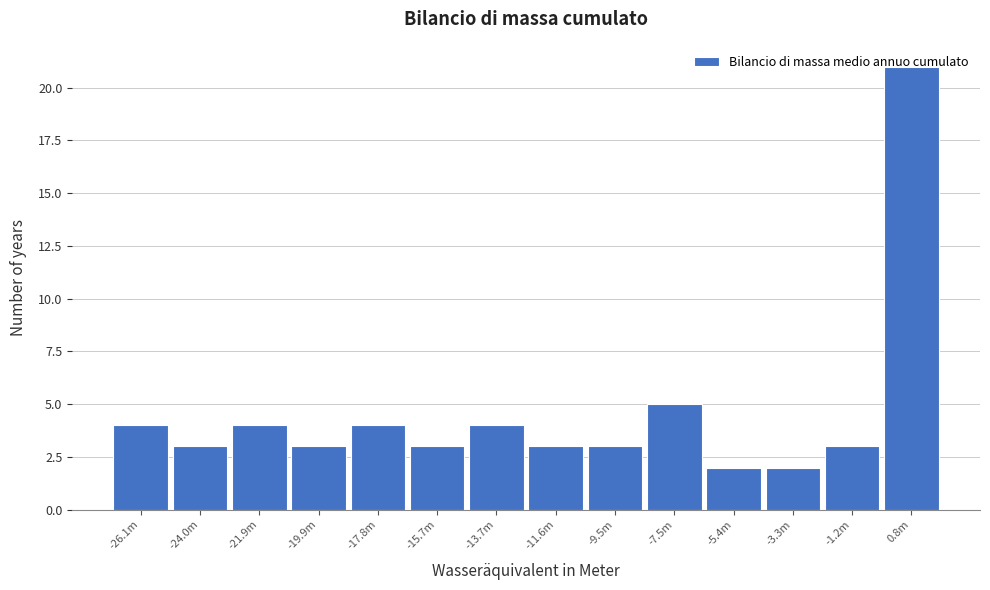

At which label is the value closest to 11?

-7.5m